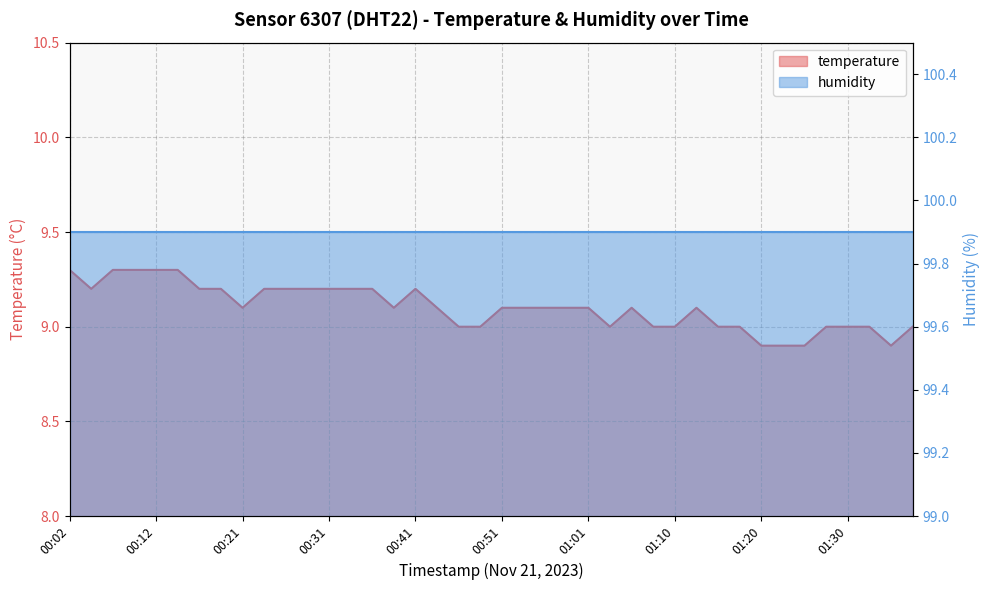

Reading left to right, transcribe all the data shown in this chart.

9.3	9.2	9.3	9.3	9.3	9.3	9.2	9.2	9.1	9.2	9.2	9.2	9.2	9.2	9.2	9.1	9.2	9.1	9.0	9.0	9.1	9.1	9.1	9.1	9.1	9.0	9.1	9.0	9.0	9.1	9.0	9.0	8.9	8.9	8.9	9.0	9.0	9.0	8.9	9.0